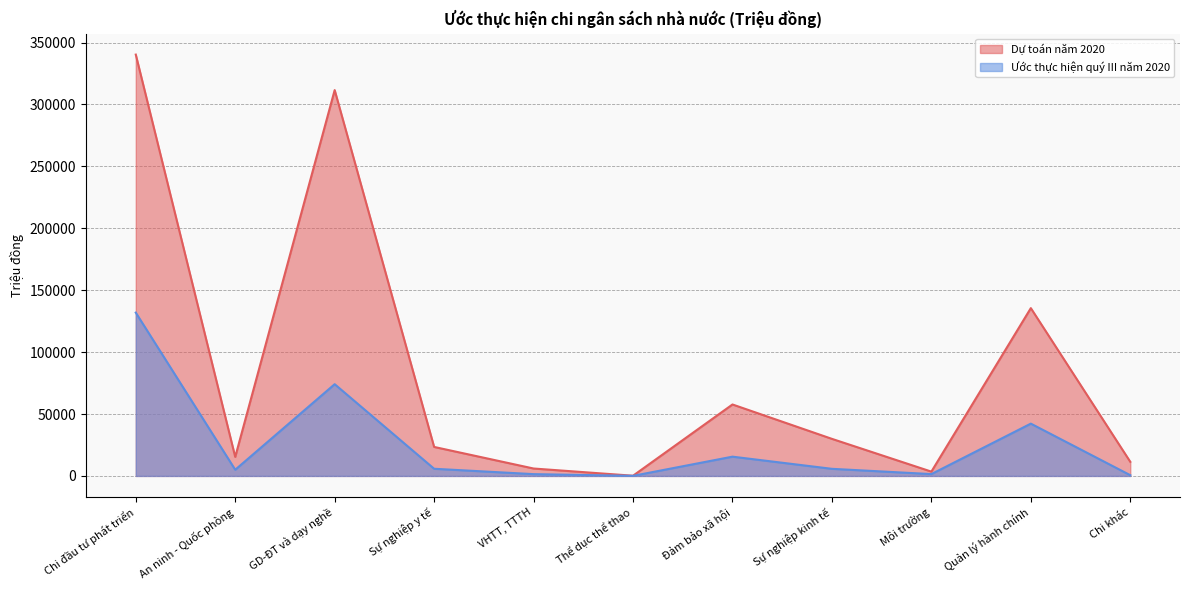

List the series in order of their overall mean, highest first.

Dự toán năm 2020, Ước thực hiện quý III năm 2020